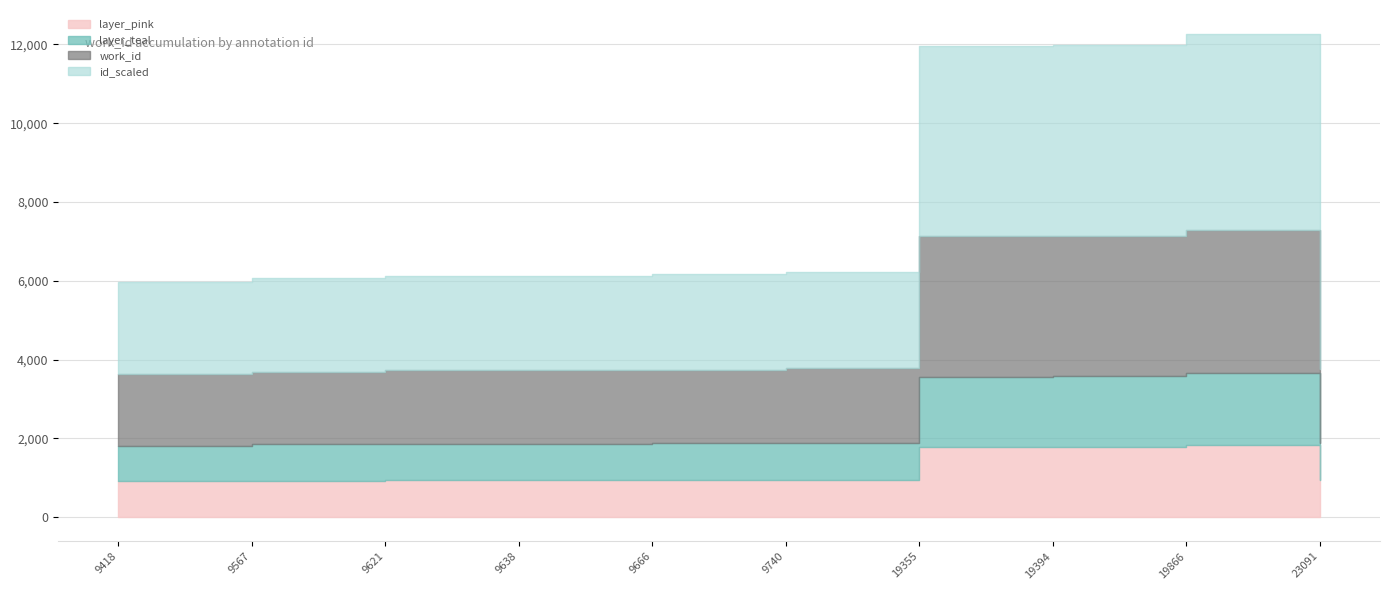

At which label does work_id first exceed 3753?

9740